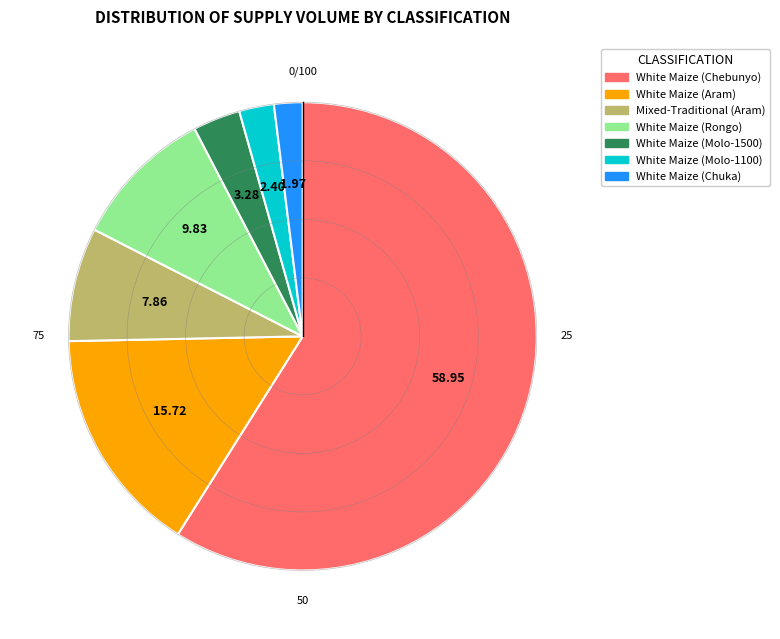

Which category has the biggest portion of the pie?

White Maize (Chebunyo)